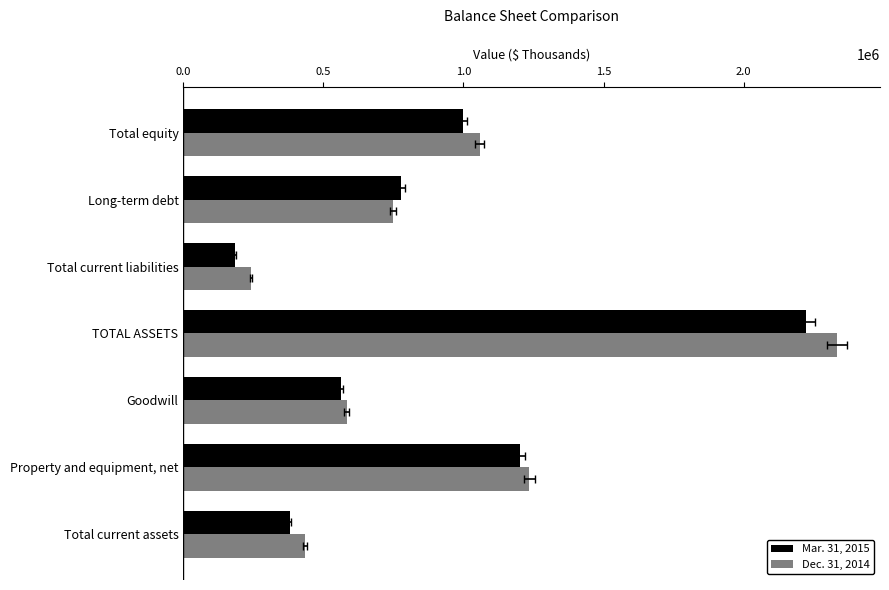

What are all the series names shown in the legend?

Mar. 31, 2015, Dec. 31, 2014